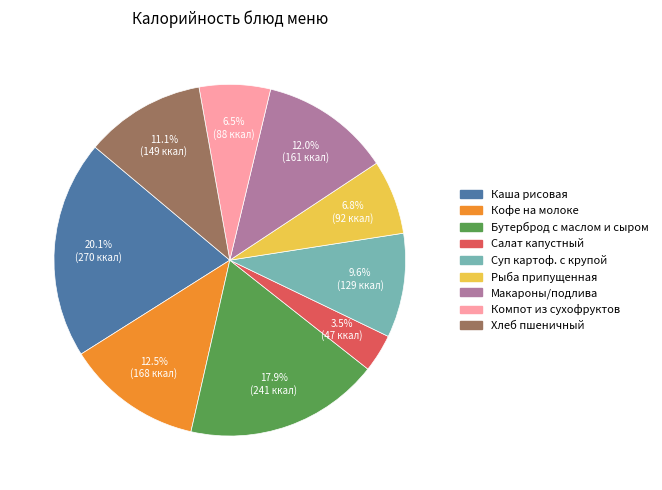

Which has a higher value, Макароны/подлива or Бутерброд с маслом и сыром?

Бутерброд с маслом и сыром